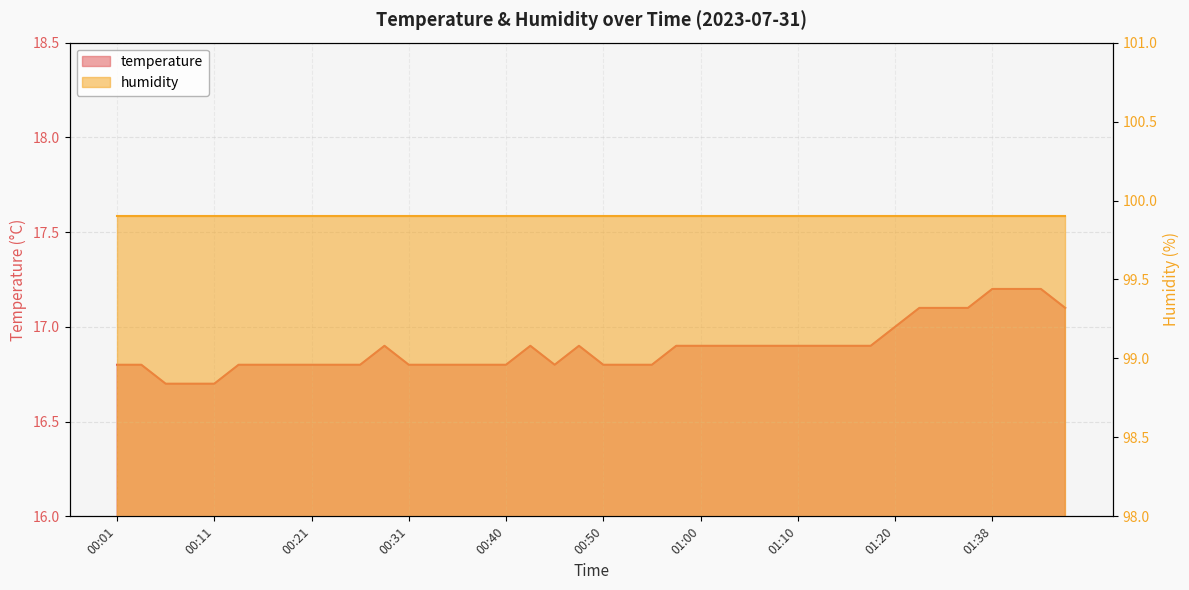

Which label corresponds to the smallest value in the chart?

00:06